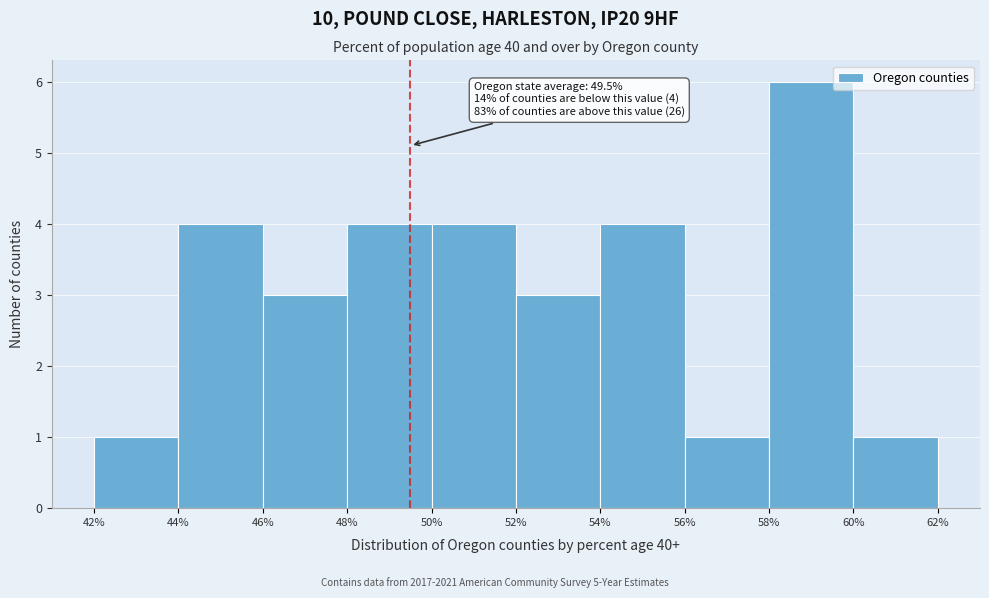

Which range on the x-axis has the tallest bar?

58% to 60%